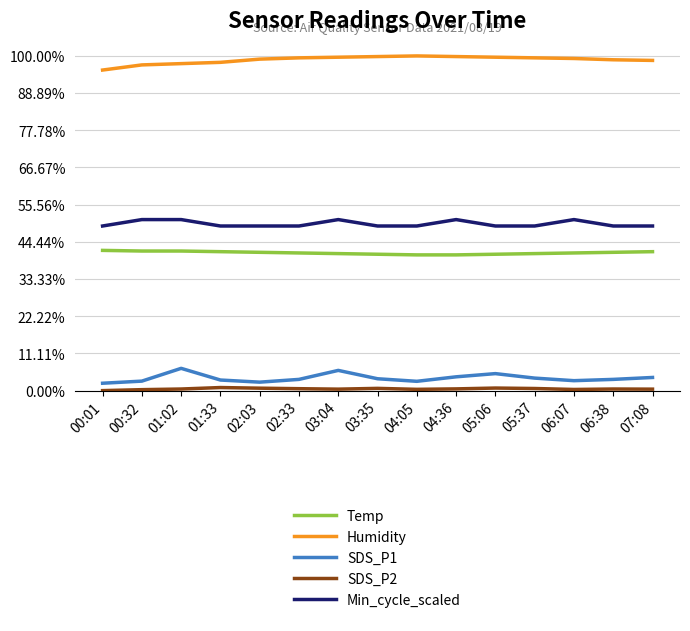

Does the chart display data point markers on the line(s)?

No